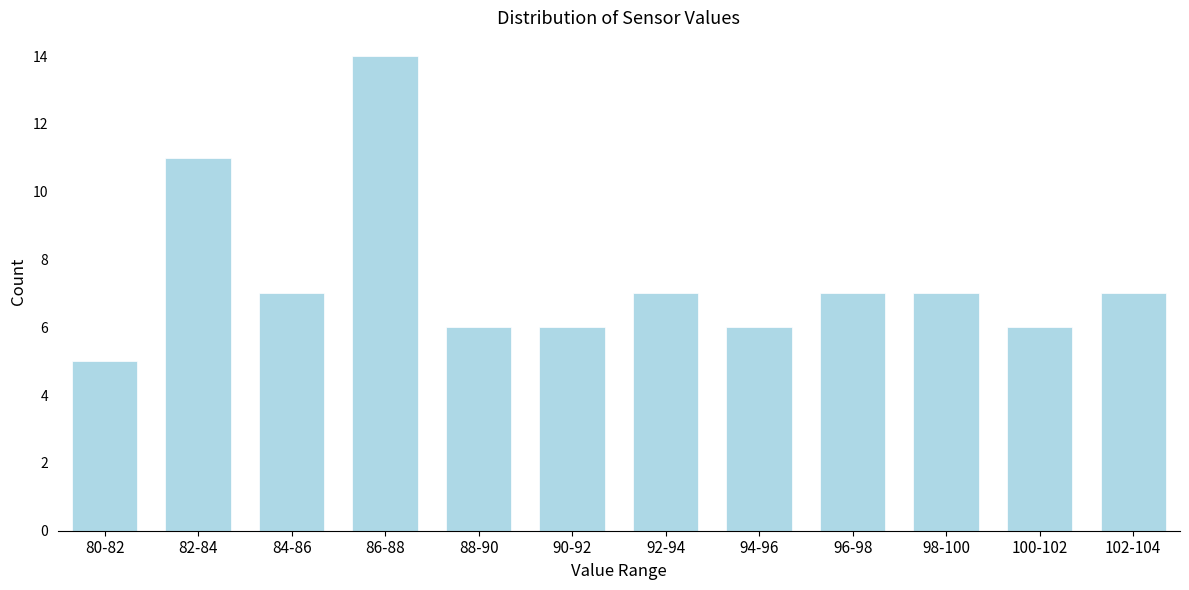

Reading left to right, extract all data points from this chart.

5	11	7	14	6	6	7	6	7	7	6	7